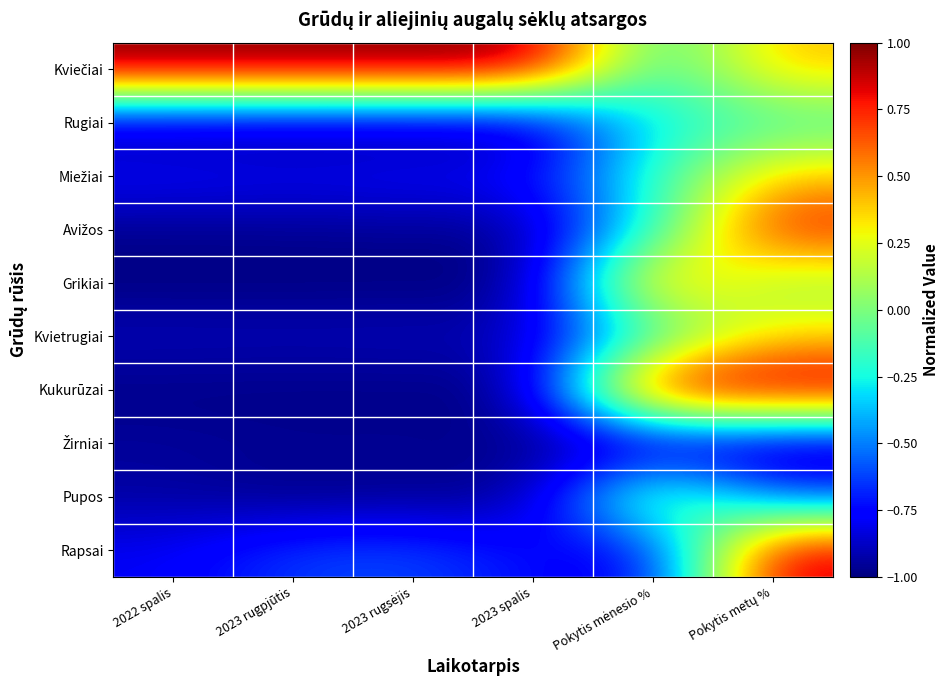

At which category is the sum across all series the highest?

Pokytis metų %